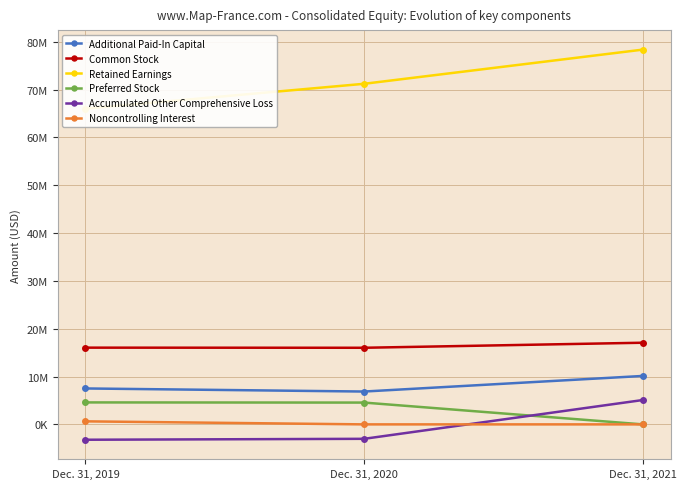

Reading left to right, extract all data points from this chart.

Additional Paid-In Capital: Dec. 31, 2019=7510000	Dec. 31, 2020=6866000	Dec. 31, 2021=10127000
Common Stock: Dec. 31, 2019=16042000	Dec. 31, 2020=16017000	Dec. 31, 2021=17071000
Retained Earnings: Dec. 31, 2019=66008000	Dec. 31, 2020=71205000	Dec. 31, 2021=78350000
Preferred Stock: Dec. 31, 2019=4592000	Dec. 31, 2020=4558000	Dec. 31, 2021=0
Accumulated Other Comprehensive Loss: Dec. 31, 2019=-3211000	Dec. 31, 2020=-3017000	Dec. 31, 2021=5092000
Noncontrolling Interest: Dec. 31, 2019=634000	Dec. 31, 2020=0	Dec. 31, 2021=0